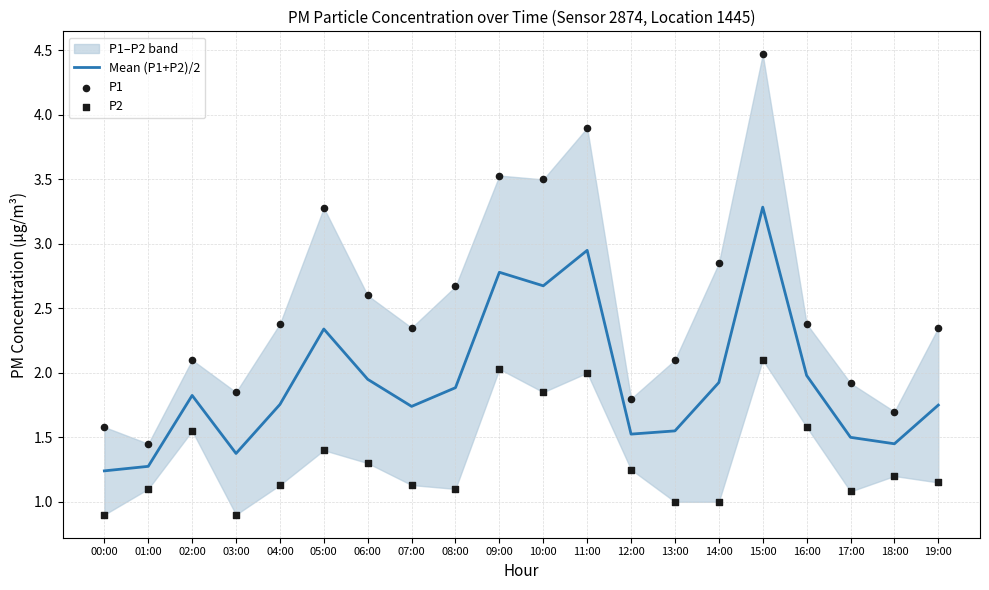

Which series has the largest total across all categories?

P1